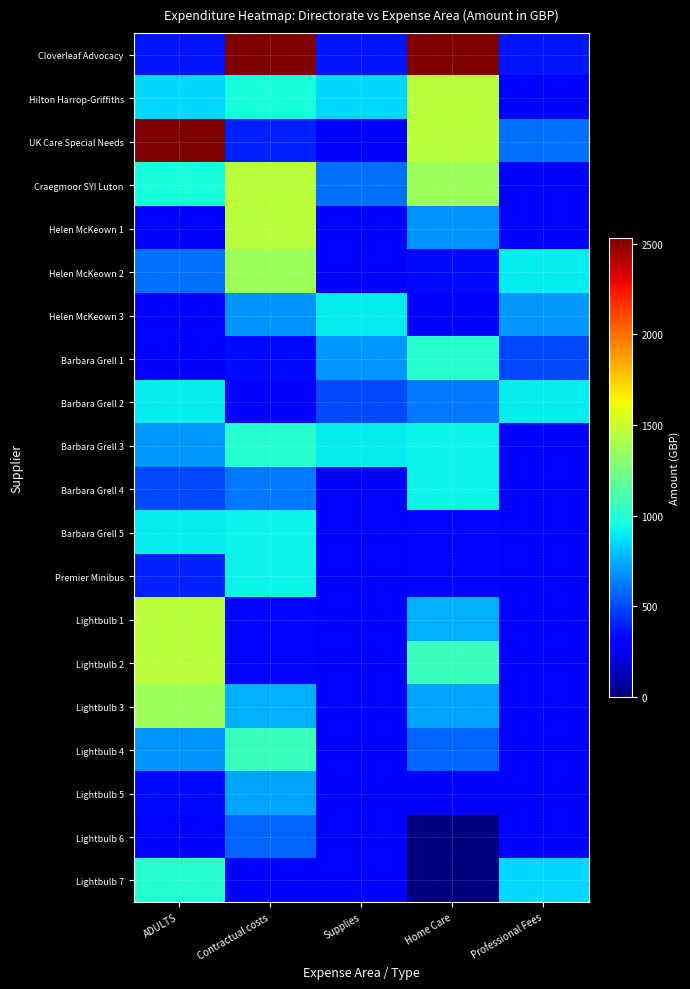

What is the total value across all series at Professional Fees?

8725.0